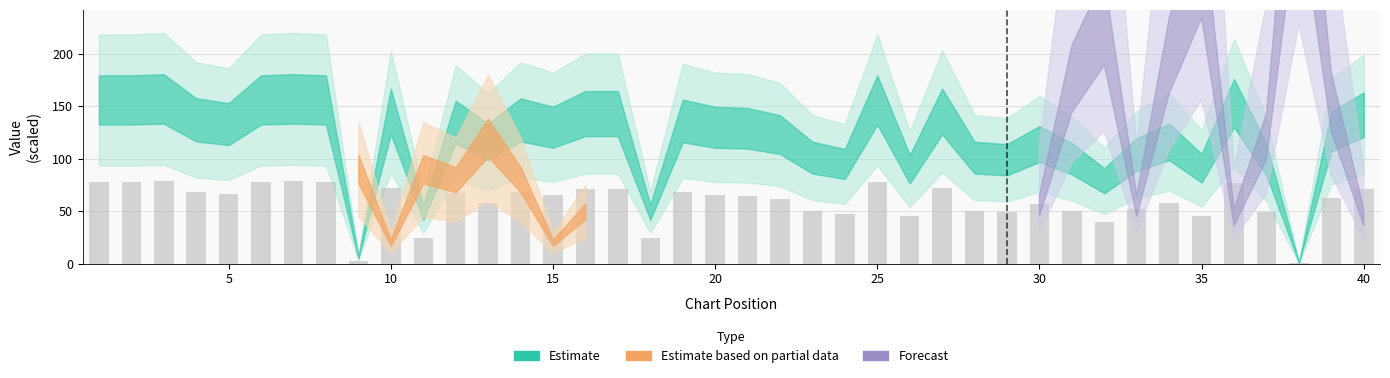

What is the sum of all values?

2345.5